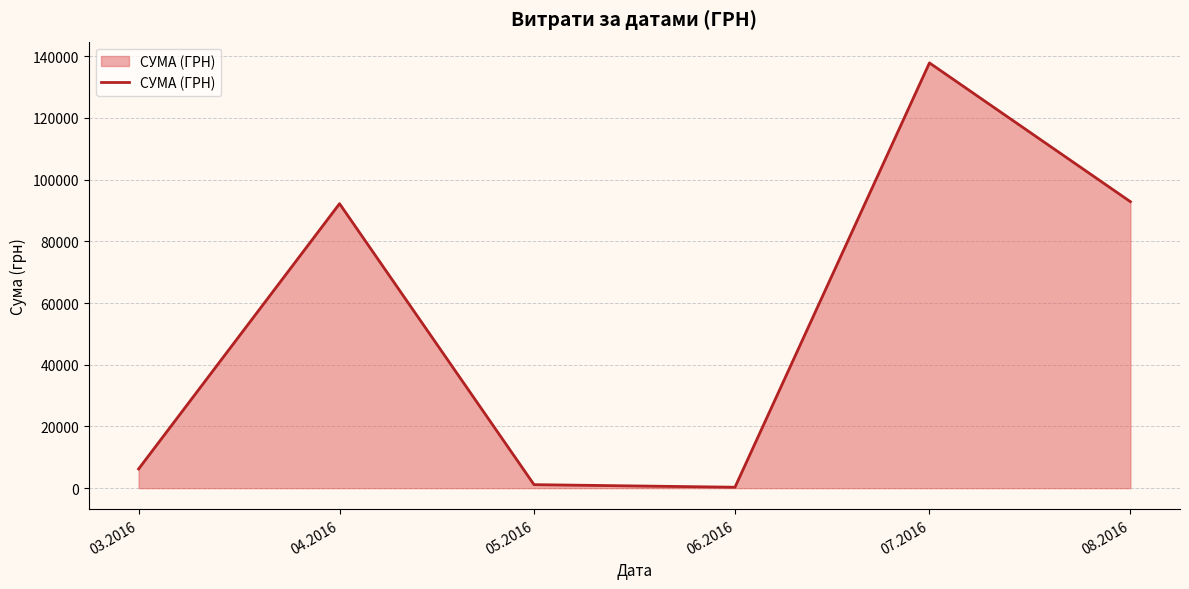

Does the chart have visible grid lines?

Yes